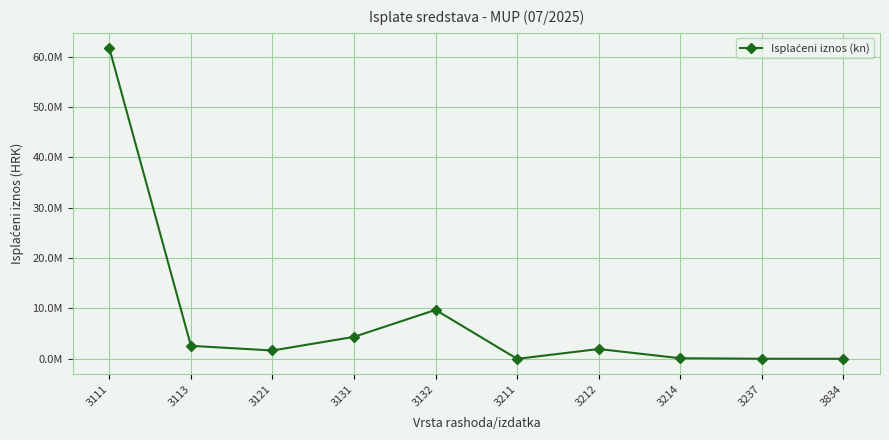

What is the difference between the second highest and minimum values?

9714757.3